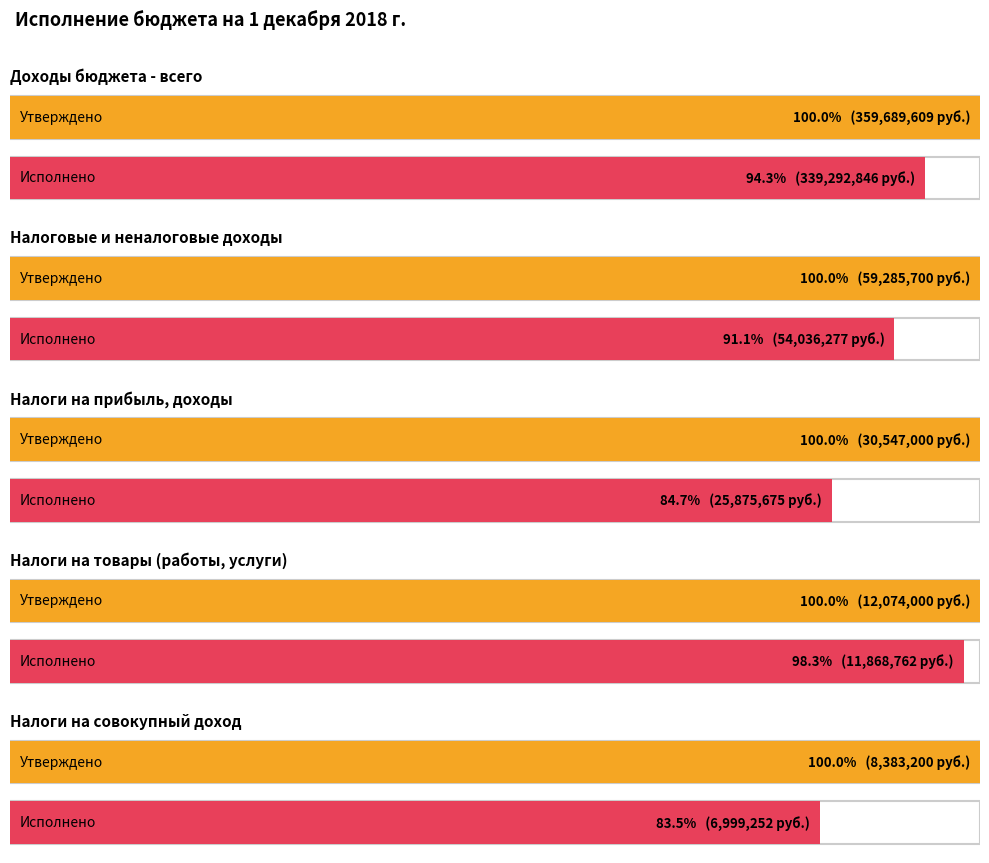

What is the difference between the Исполнено values at НАЛОГОВЫЕ И НЕНАЛОГОВЫЕ ДОХОДЫ and НАЛОГИ НА ПРИБЫЛЬ, ДОХОДЫ?

28160602.5